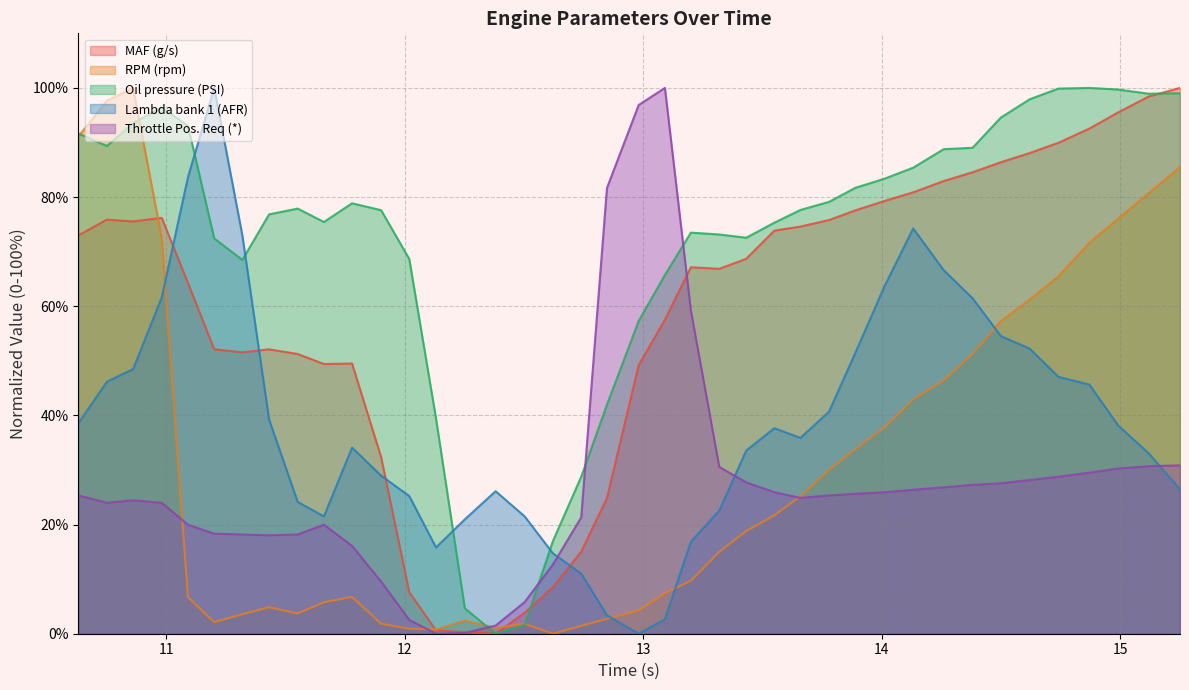

How many values in the Lambda bank 1 (AFR) series are below 37?

20